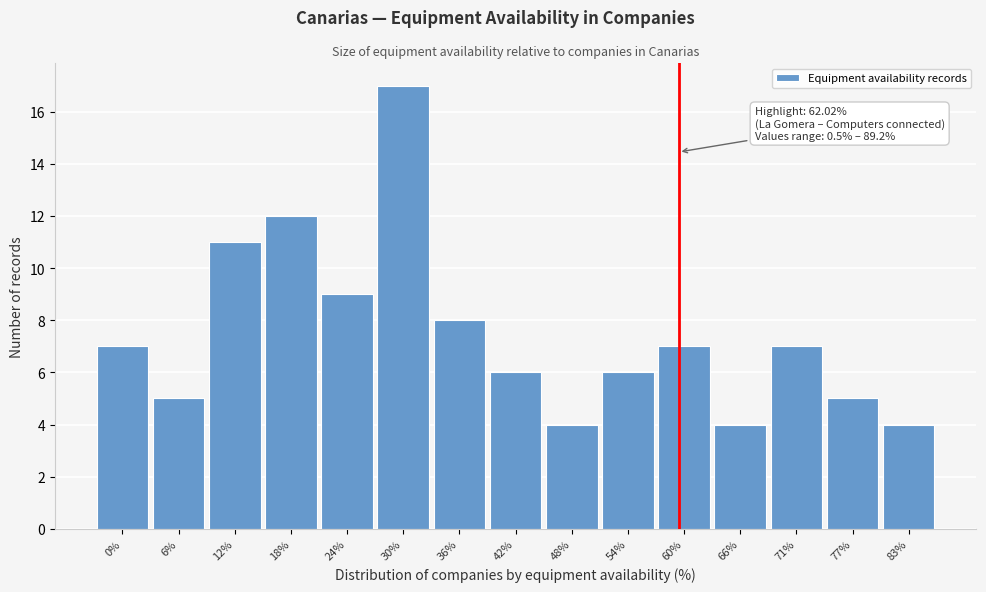

Reading right to left, extract all data points from this chart.

83%=4	77%=5	71%=7	66%=4	60%=7	54%=6	48%=4	42%=6	36%=8	30%=17	24%=9	18%=12	12%=11	6%=5	0%=7